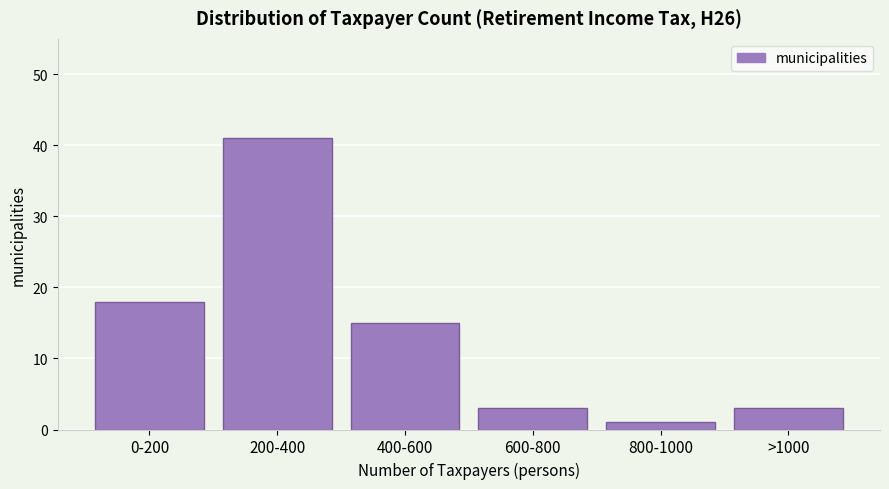

Reading right to left, what are all the values shown in this chart?

>1000=3	800-1000=1	600-800=3	400-600=15	200-400=41	0-200=18